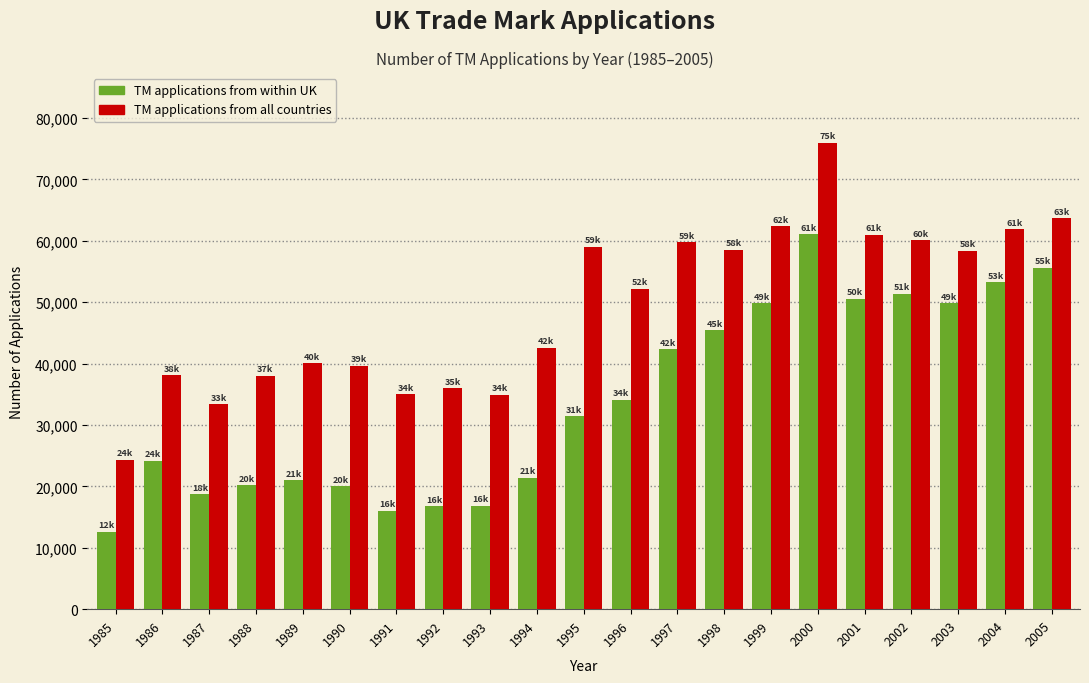

At 2005, list the series in order from smallest to largest.

TM applications from within UK, TM applications from all countries